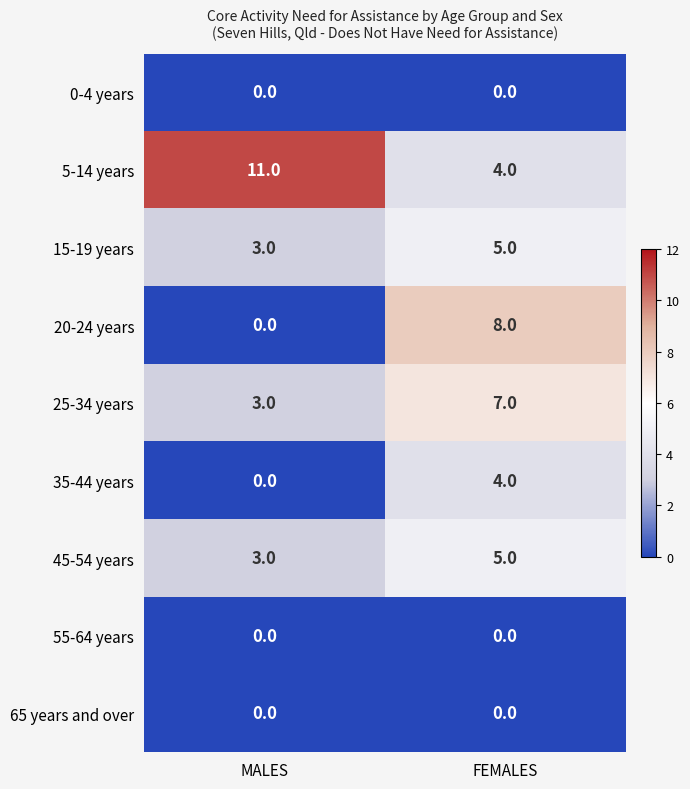

List the labels in order of 15-19 years value, smallest first.

MALES, FEMALES